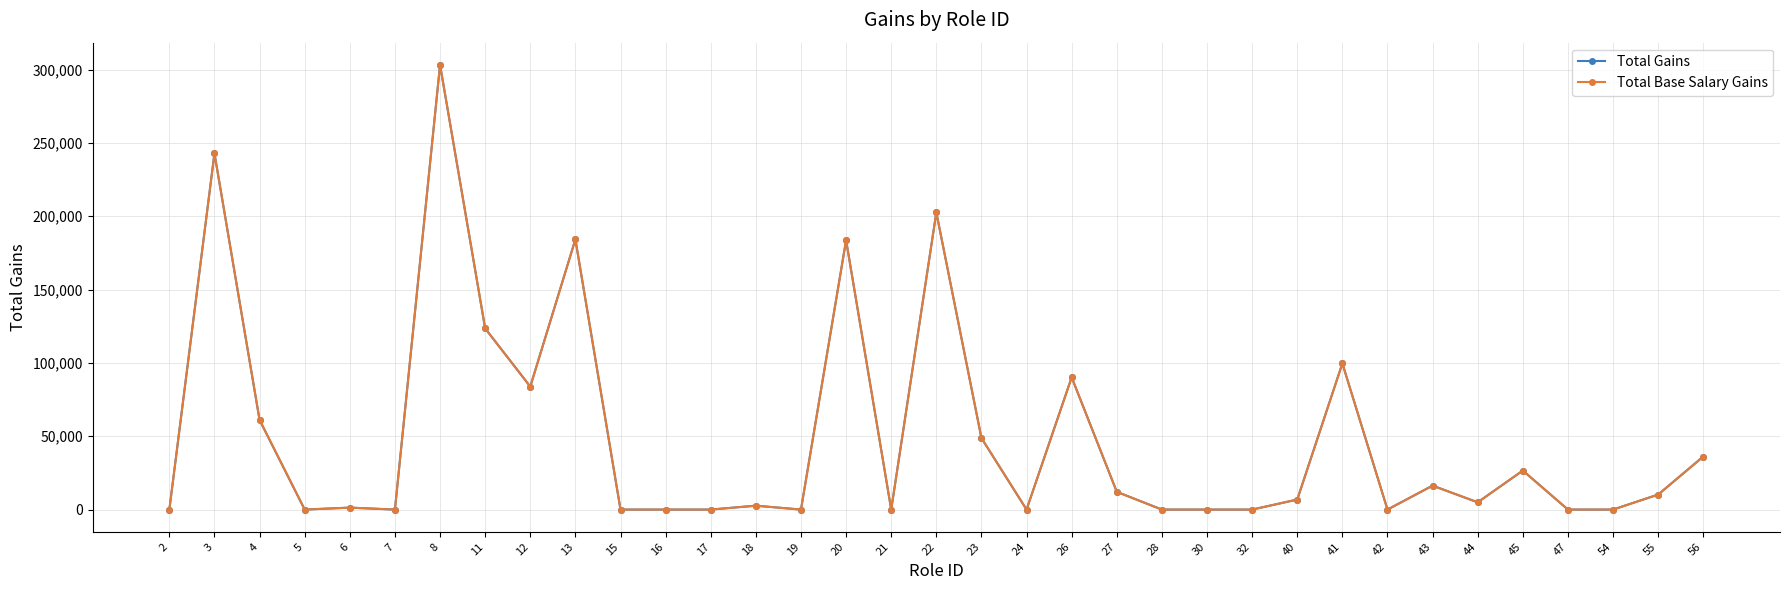

Reading left to right, transcribe all the data shown in this chart.

Total Gains: 0.0	242855.5	61096.4	0.0	1326.2	0.0	303174.4	123504.2	83847.3	184220.0	0.0	0.0	0.0	2652.5	0.0	183659.2	0.0	202547.1	48770.6	0.0	90158.3	12094.3	0.0	0.0	0.0	6823.7	99671.3	0.0	16317.6	4944.7	26602.6	0.0	0.0	10240.6	36174.7
Total Base Salary Gains: 0.0	242855.5	61096.4	0.0	1326.2	0.0	303174.4	123504.2	83847.3	184220.0	0.0	0.0	0.0	2652.5	0.0	183659.2	0.0	202547.1	48770.6	0.0	90158.3	12094.3	0.0	0.0	0.0	6823.7	99671.3	0.0	16317.6	4944.7	26602.6	0.0	0.0	10240.6	36174.7